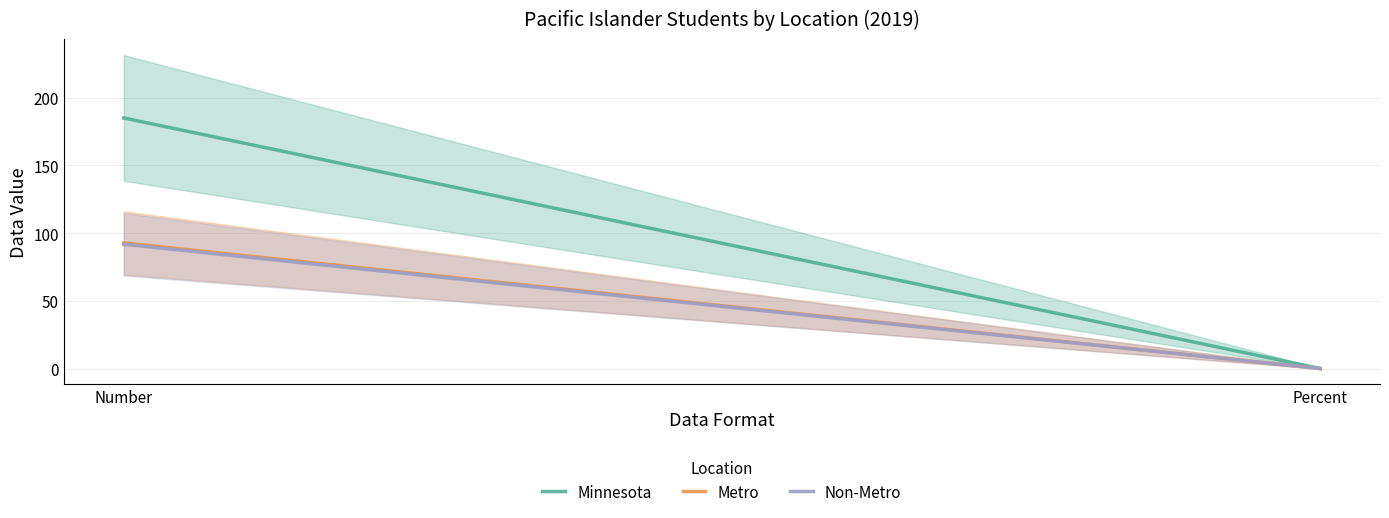

The value of Metro at Percent is 0.5. True or false?

True